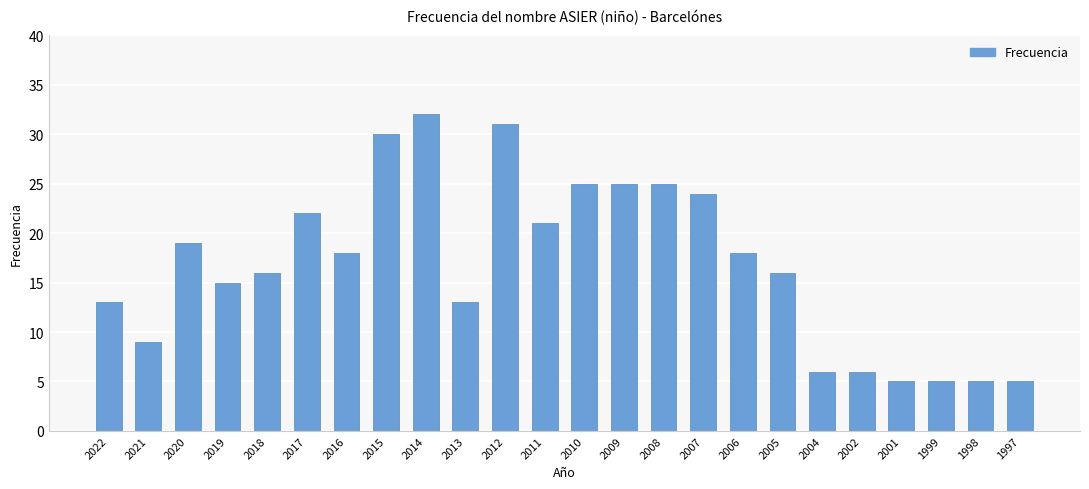

What is the value of the 17th bar from the left?

18